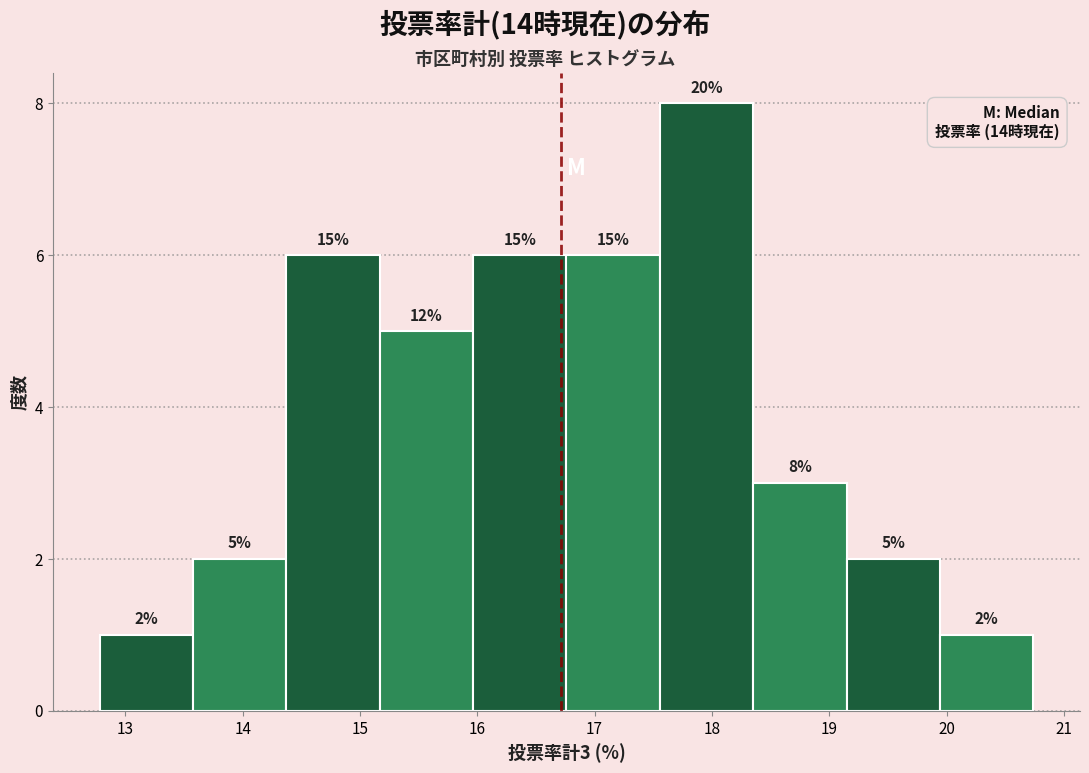

Which range on the x-axis has the tallest bar?

17.6 to 18.4